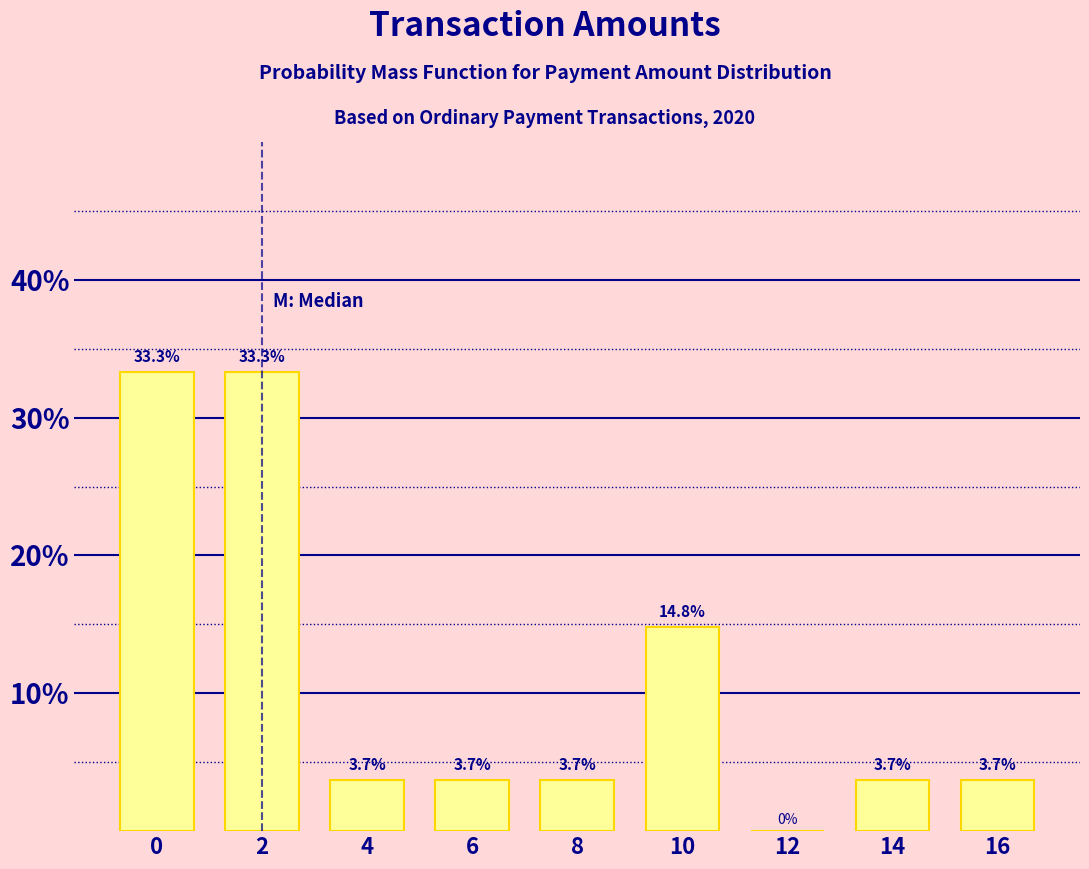

Reading right to left, transcribe all the data shown in this chart.

16=3.7	14=3.7	12=0.0	10=14.8	8=3.7	6=3.7	4=3.7	2=33.3	0=33.3